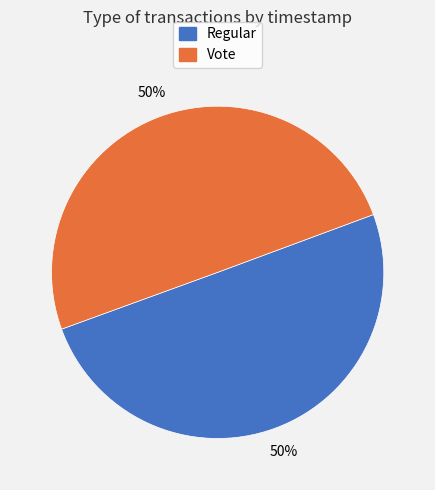

Is it true that Regular is 50% of the pie?

True